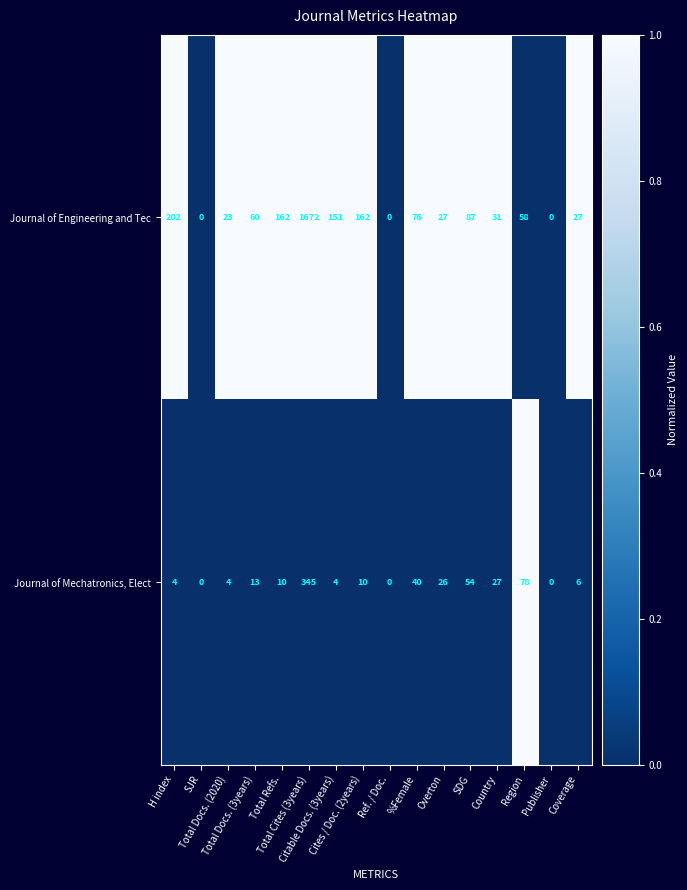

Which series changed the most between H index and Ref. / Doc.?

Journal of Engineering and Tec